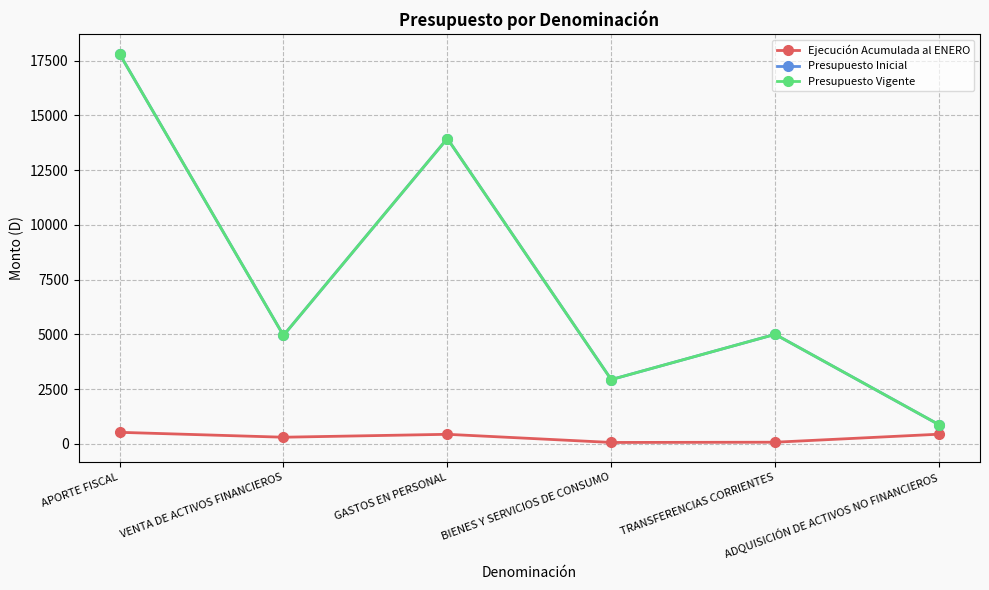

Which series has the largest range (max minus min)?

Presupuesto Inicial